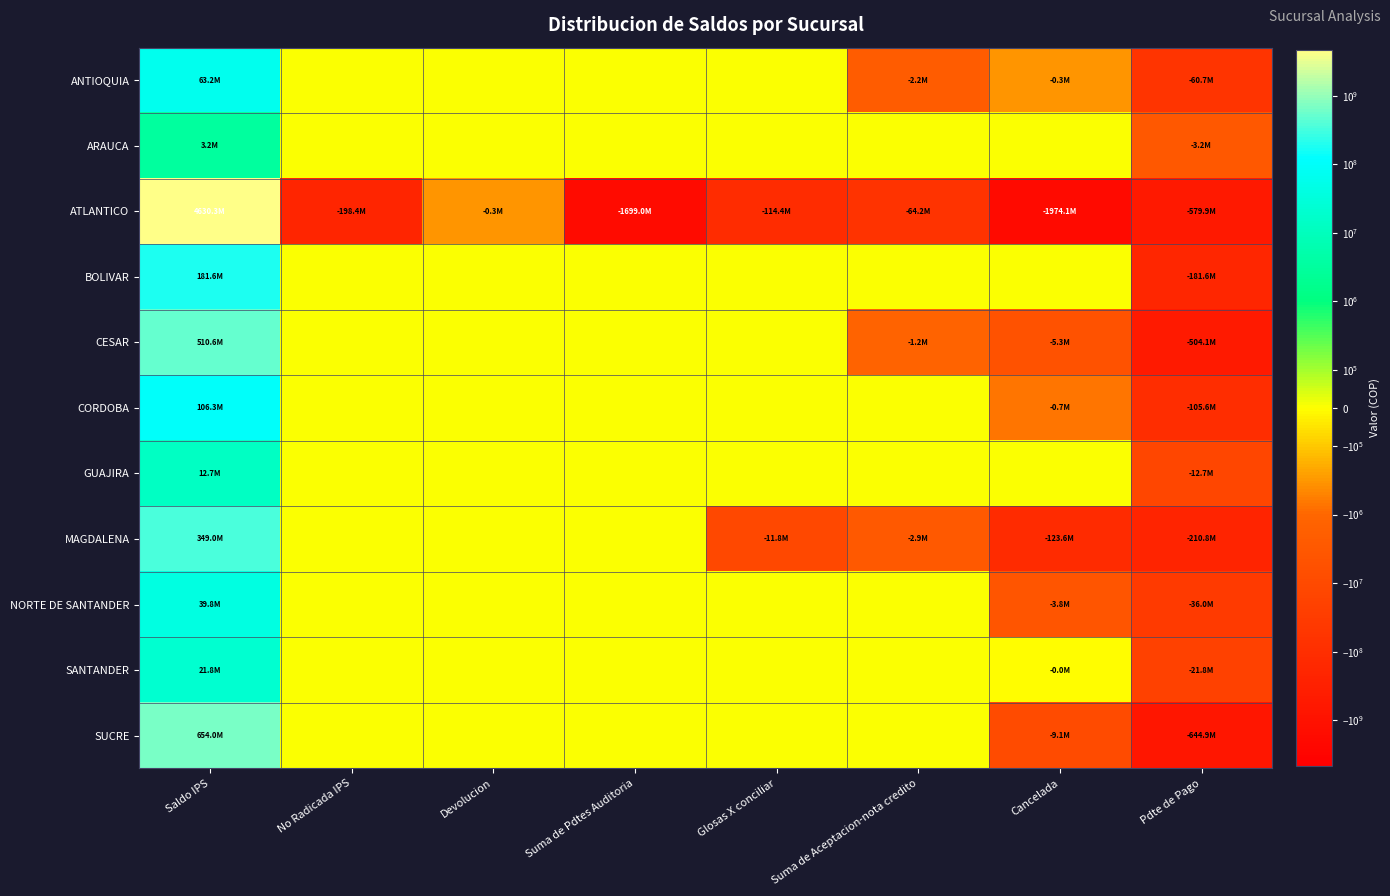

What is the maximum value shown in the chart?

4630311228.5